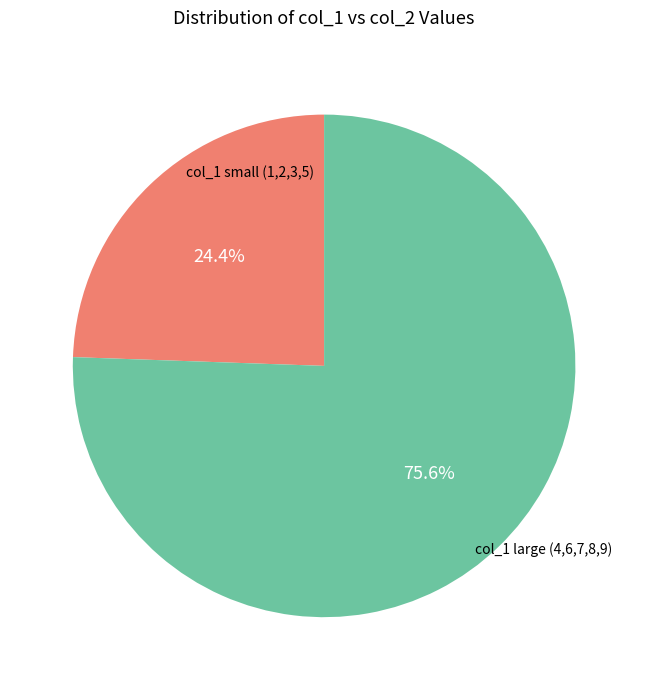

Does any single category account for the majority?

Yes